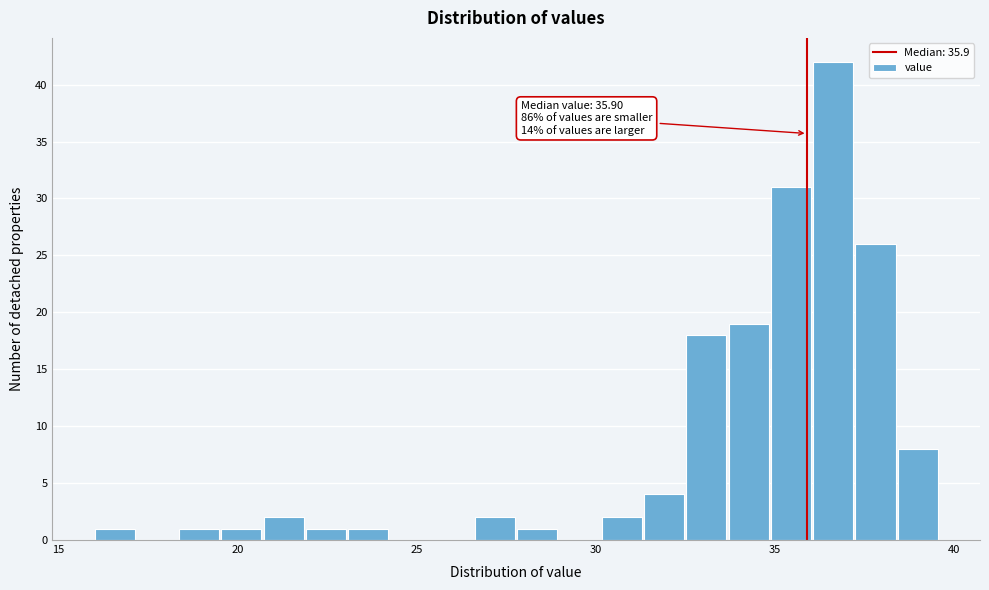

Around what value on the x-axis is the tallest bar? Give the approximate position of its centre, as read against the axis.

36.5